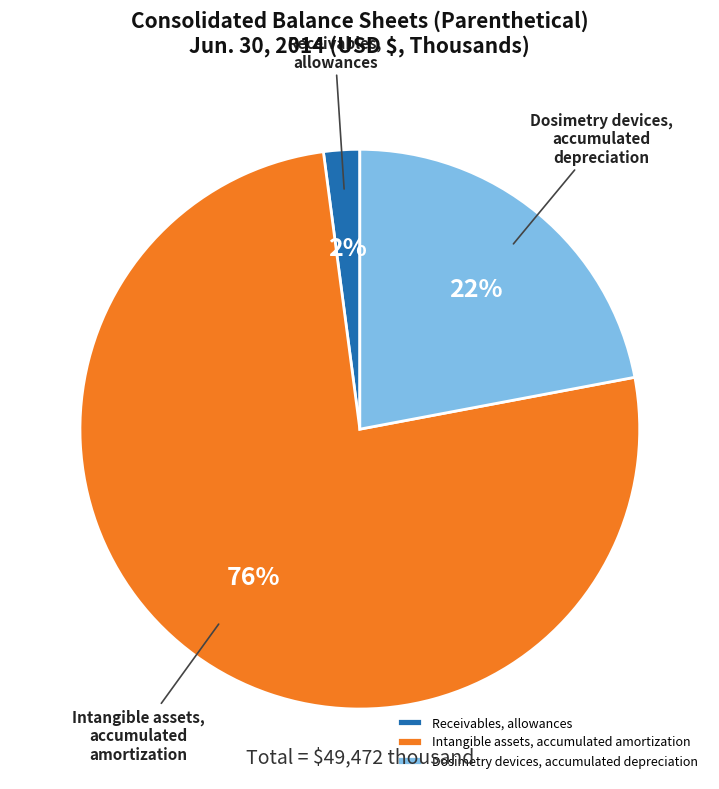

To the nearest percent, what is the average slice percentage?

33%